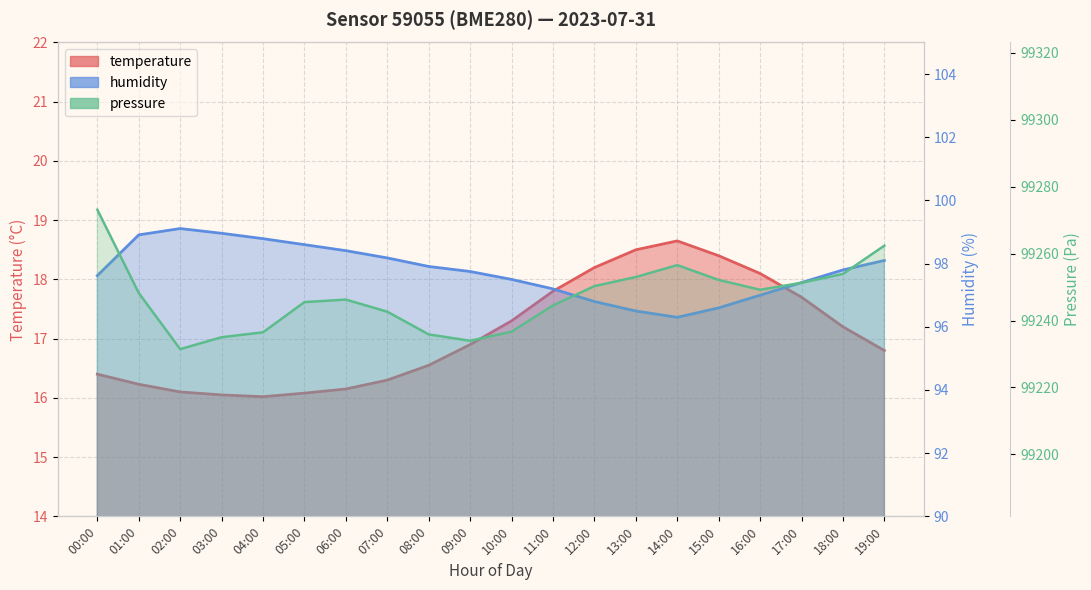

Between 15:00 and 17:00, which series saw the biggest shift?

humidity